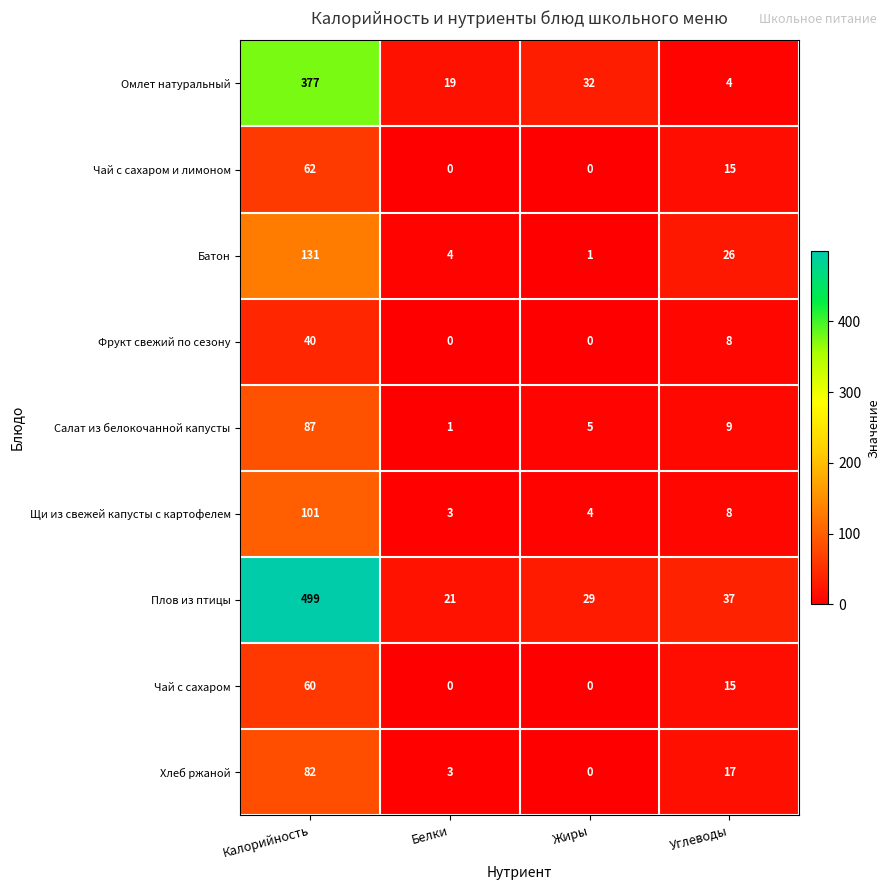

How many distinct data groups are displayed?

9